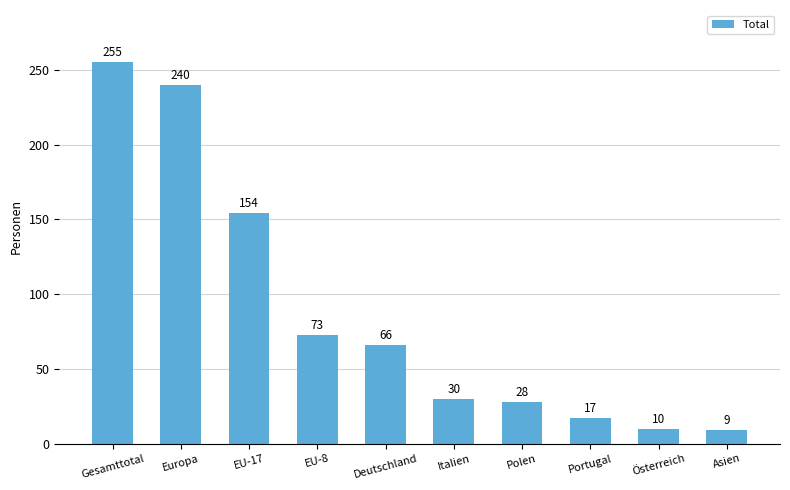

Count the number of categories in the chart.

10